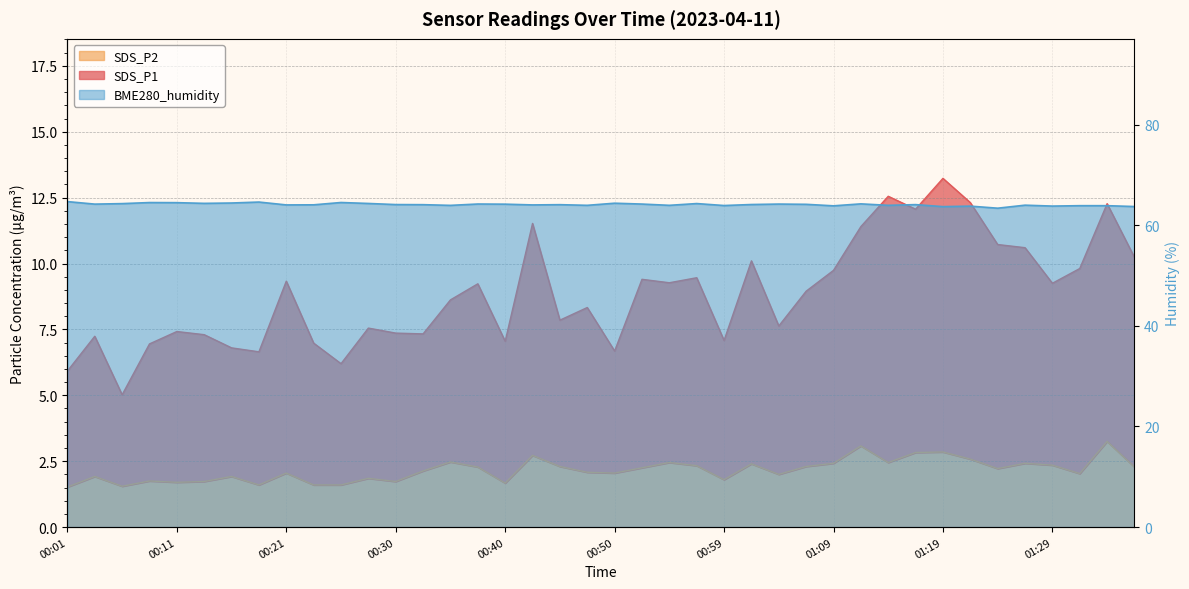

What position from the right is 01:26?

5